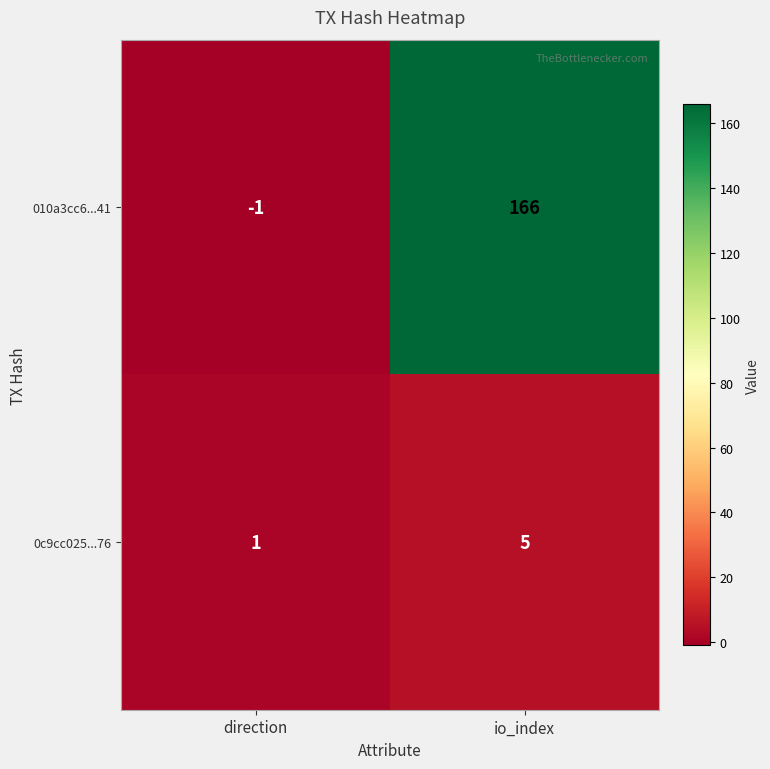

Reading left to right, transcribe all the data shown in this chart.

010a3cc6...41: direction=-1	io_index=166
0c9cc025...76: direction=1	io_index=5